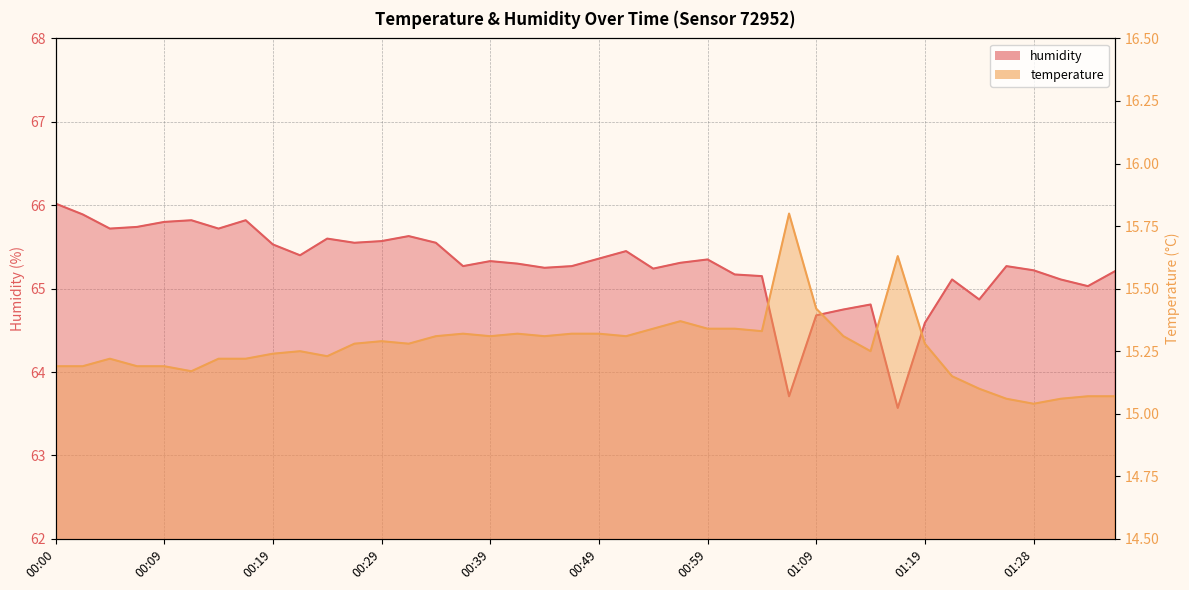

At how many categories does at least one series exceed 30?

40